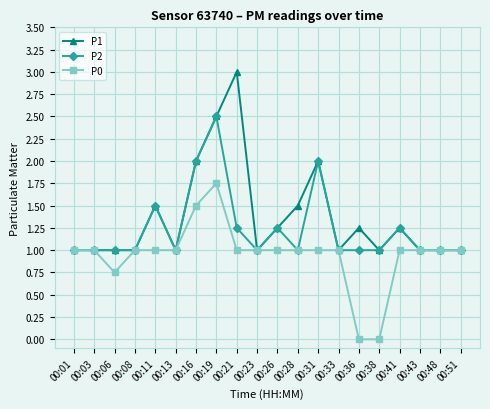

Count the number of data series in this chart.

3